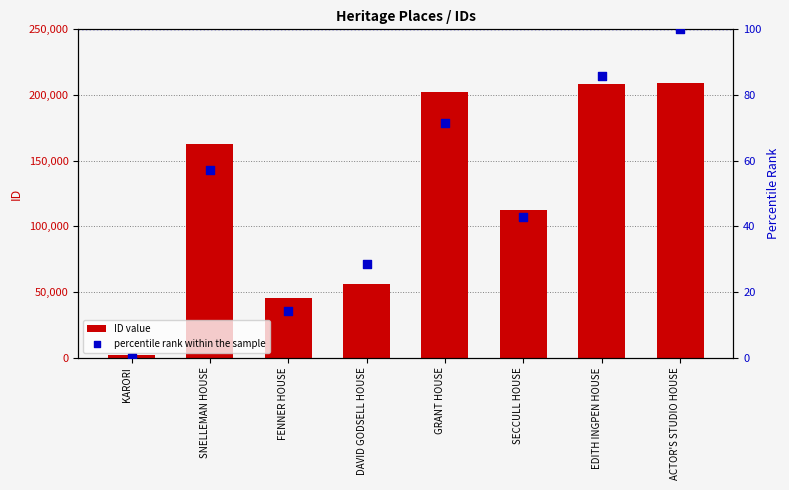

Which series reaches the maximum Y coordinate?

ID value